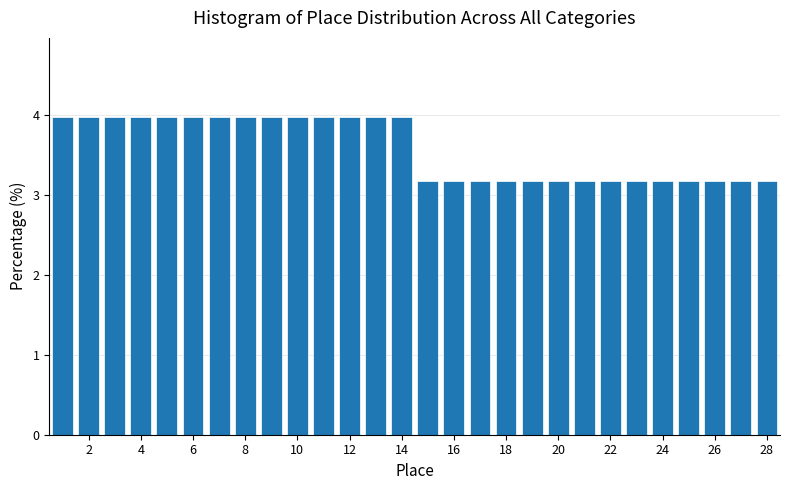

What is the height of the bar covering 16.5 to 17.5 on the x-axis? Neither the bar edges nor the heights are printed on the chart, so give them approximately, as read against the axes.

3.2